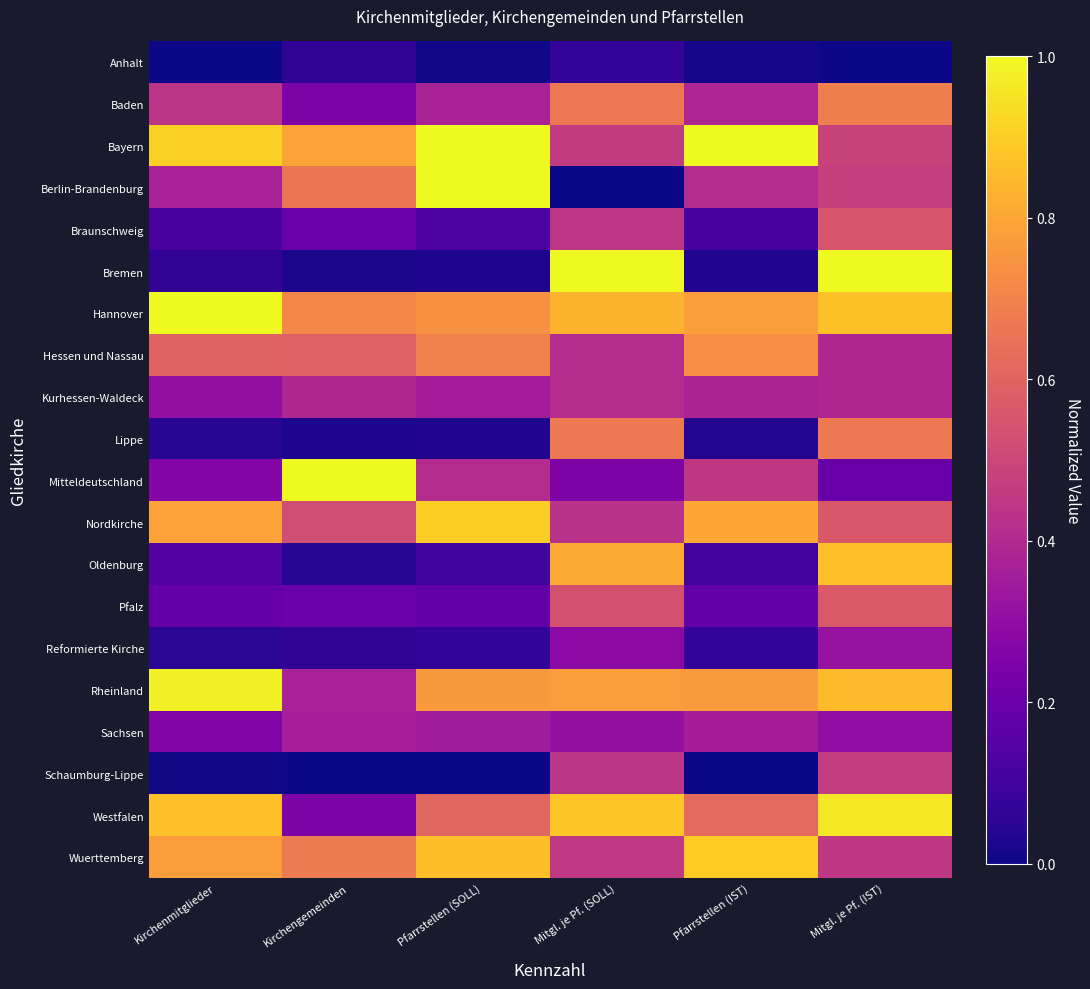

At how many categories does at least one series exceed 0?

6